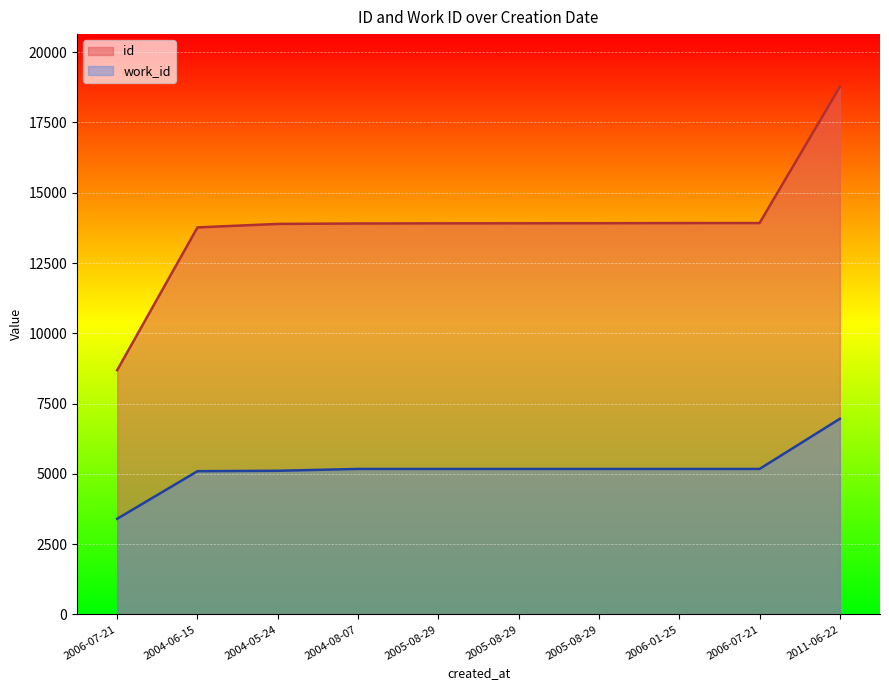

True or false: id and work_id intersect in this chart.

False